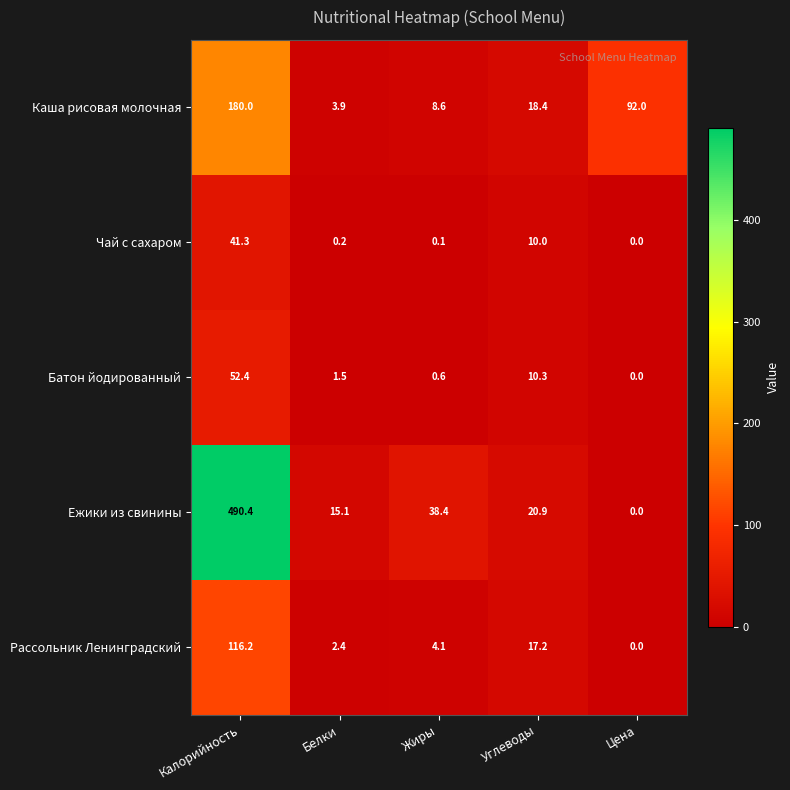

Reading left to right, what are all the values shown in this chart?

Каша рисовая молочная: 180.0	3.9	8.6	18.4	92.0
Чай с сахаром: 41.3	0.2	0.1	10.0	0.0
Батон йодированный: 52.4	1.5	0.6	10.3	0.0
Ежики из свинины: 490.4	15.1	38.4	20.9	0.0
Рассольник Ленинградский: 116.2	2.4	4.1	17.2	0.0